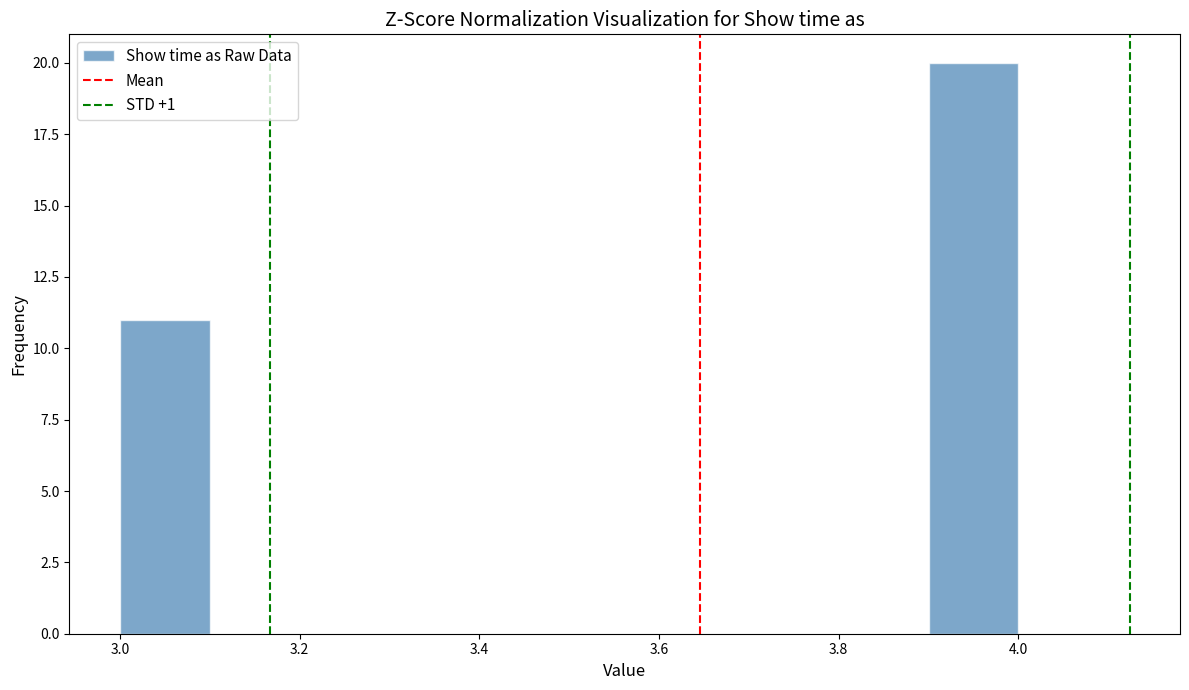

What is the height of the bar covering 3.9 to 4.0 on the x-axis? The values are not printed on the chart, so give them approximately, as read against the axis.

20